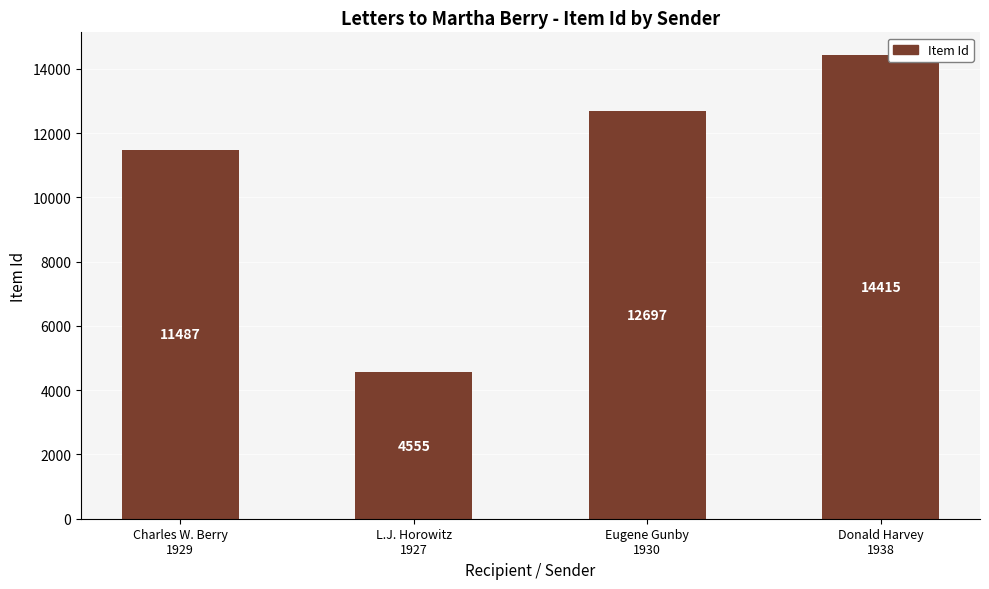

What is the value of the 1st bar from the left?

11487